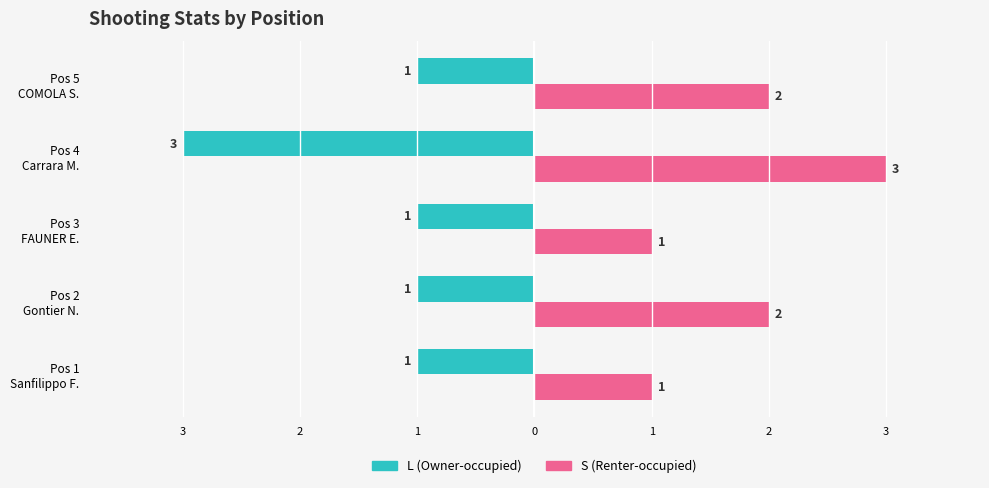

List the labels in order of S (Renter-occupied) value, largest first.

Pos 4 Carrara M., Pos 2 Gontier N., Pos 5 COMOLA S., Pos 1 Sanfilippo F., Pos 3 FAUNER E.